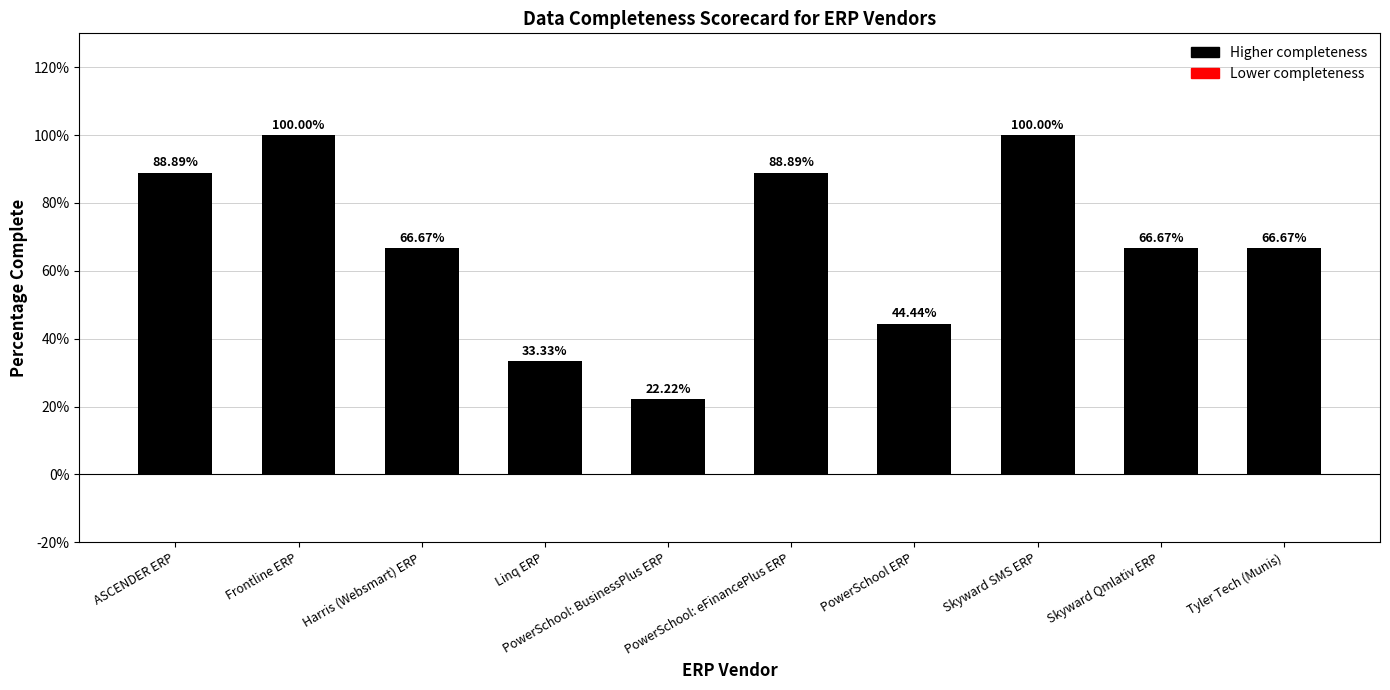

What is the sum of all values?

6.8